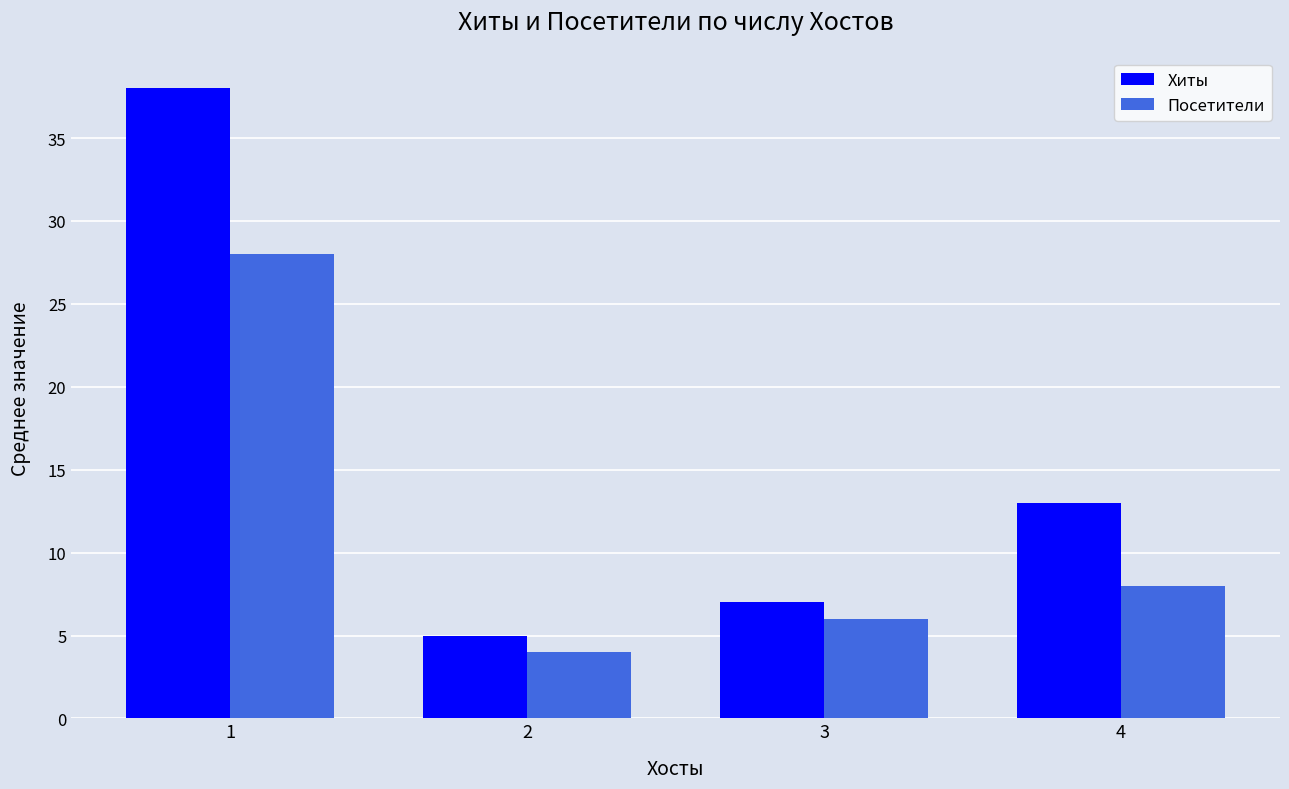

What is the difference between the Хиты values at 4 and 3?

6